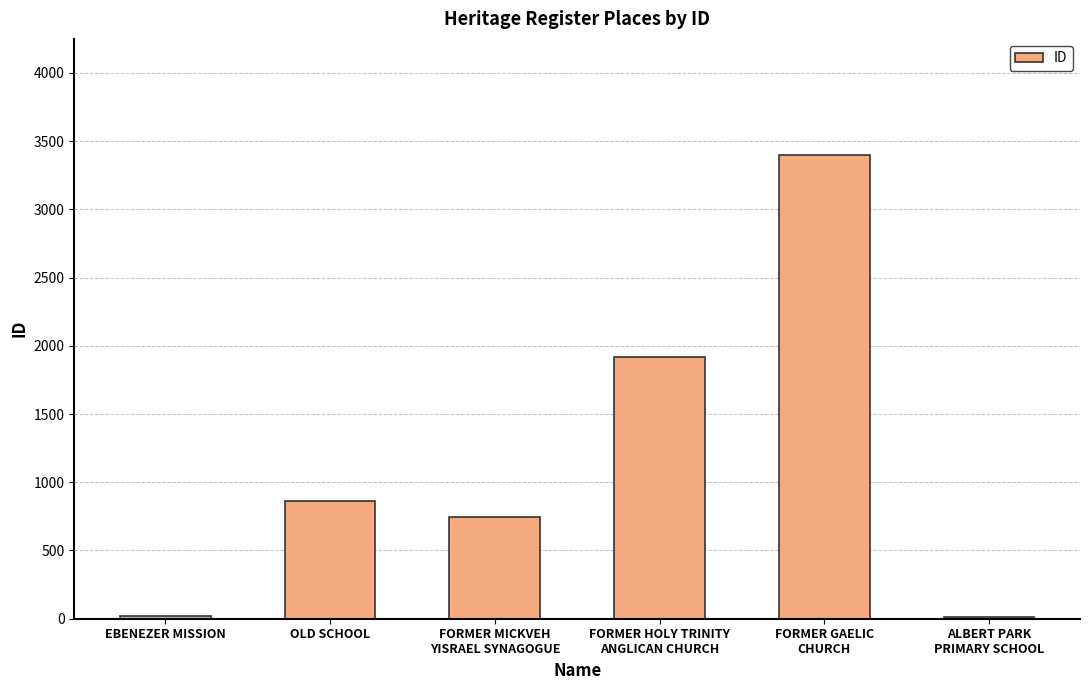

What is the maximum value shown in the chart?

3399